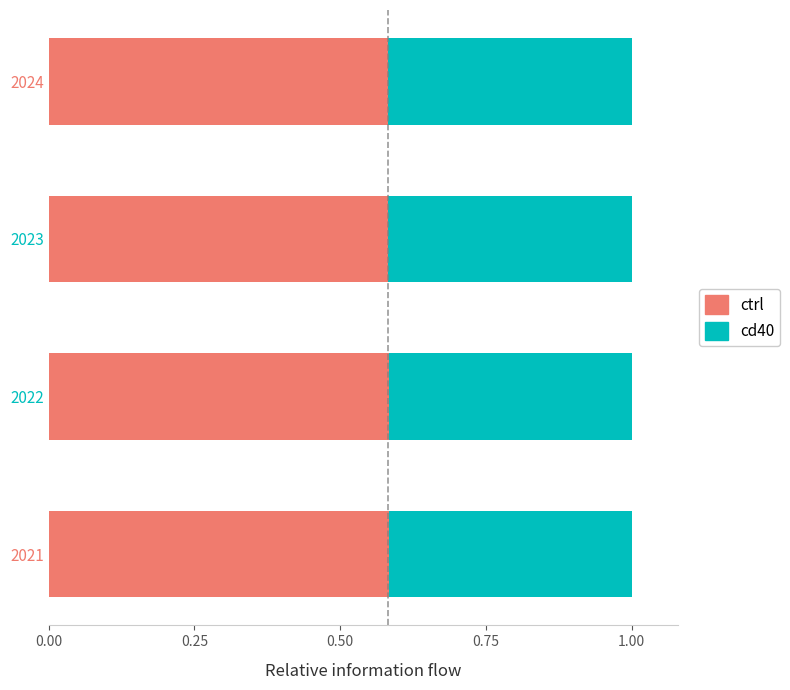

What is the total value across all series at 2021?

1.0